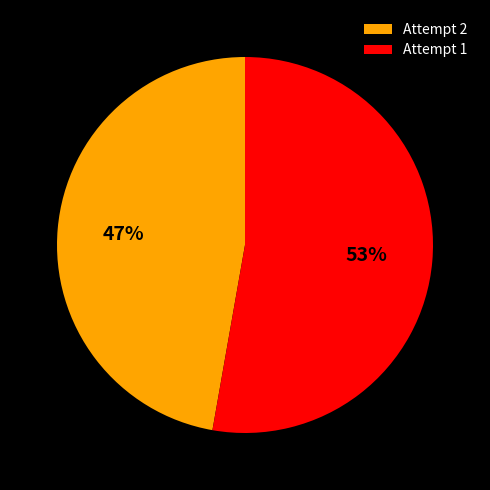

True or false: Attempt 2 accounts for 35% of the total.

False